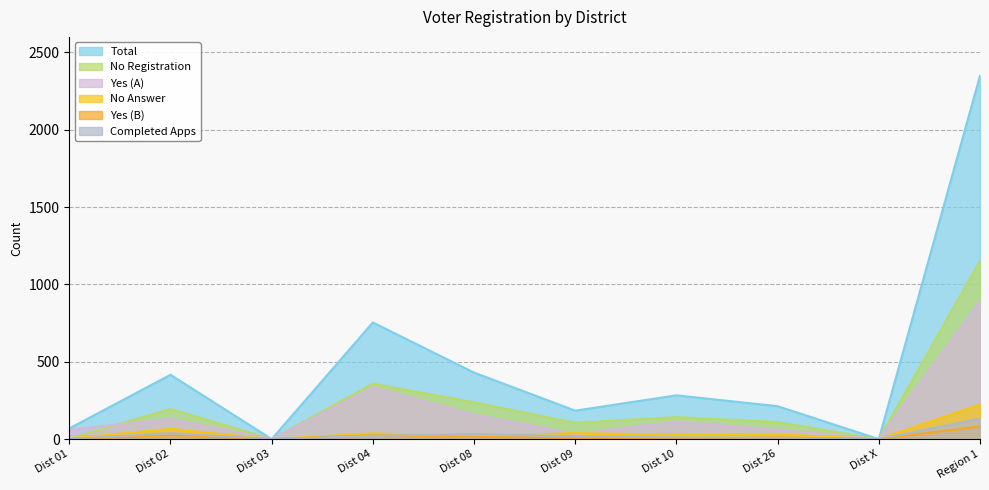

What is the value of the Total point at the 8th from the left?

213